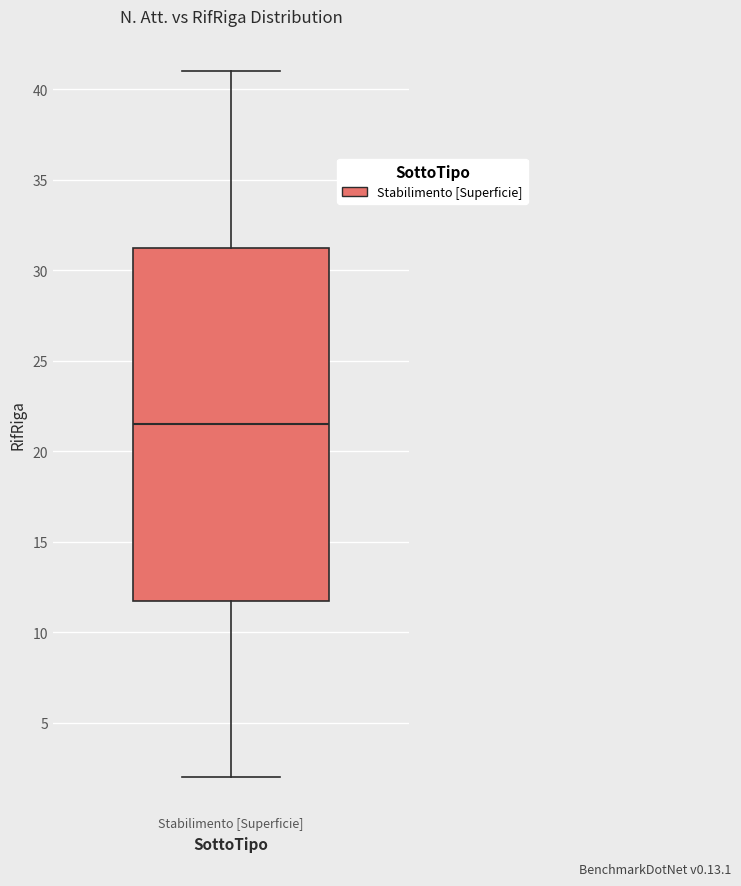

Where is the lower edge of the box for Stabilimento [Superficie] on the y-axis? The values are not printed on the chart, so give them approximately, as read against the axis.

12.0